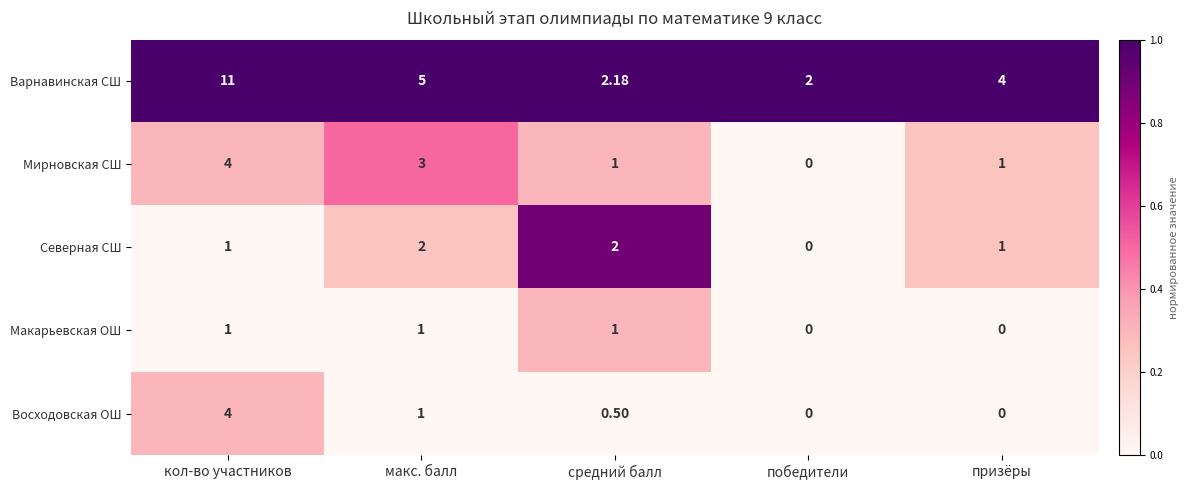

Count the number of data series in this chart.

5